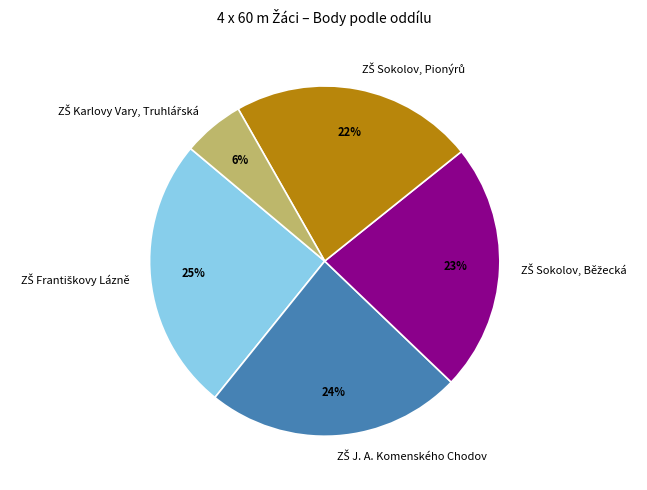

Does any single category account for the majority?

No